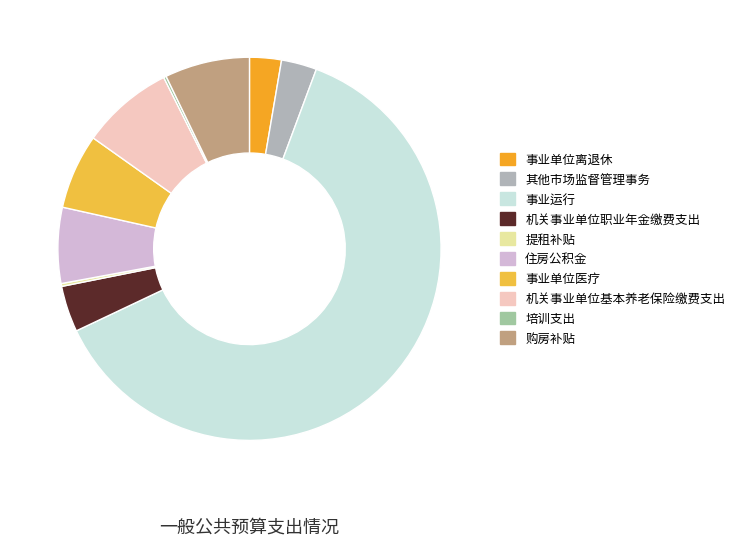

What is the ratio of the value at 购房补贴 to the value at 事业运行?

0.1